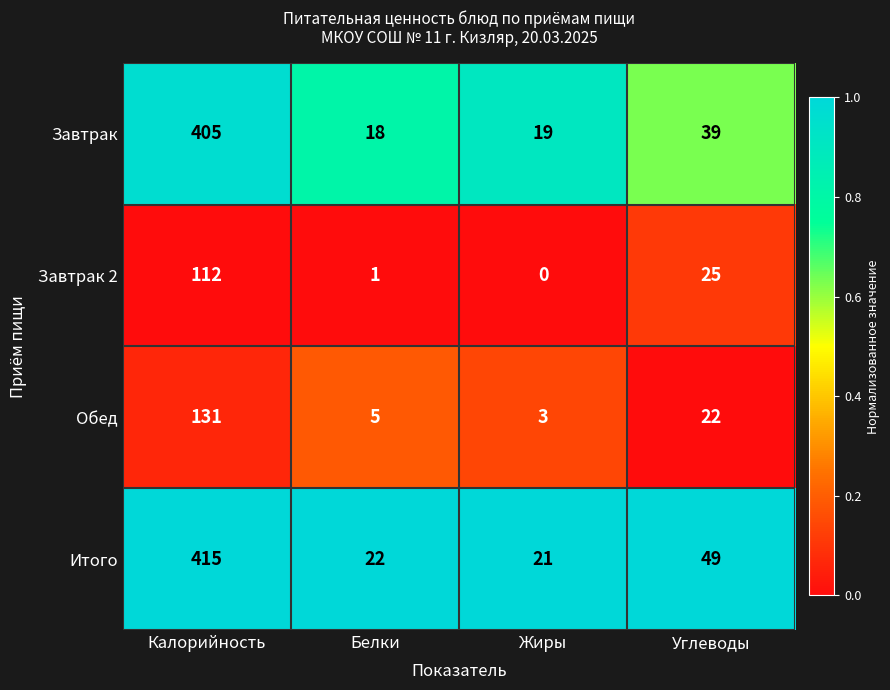

Which category has the highest value in the Обед series?

Калорийность